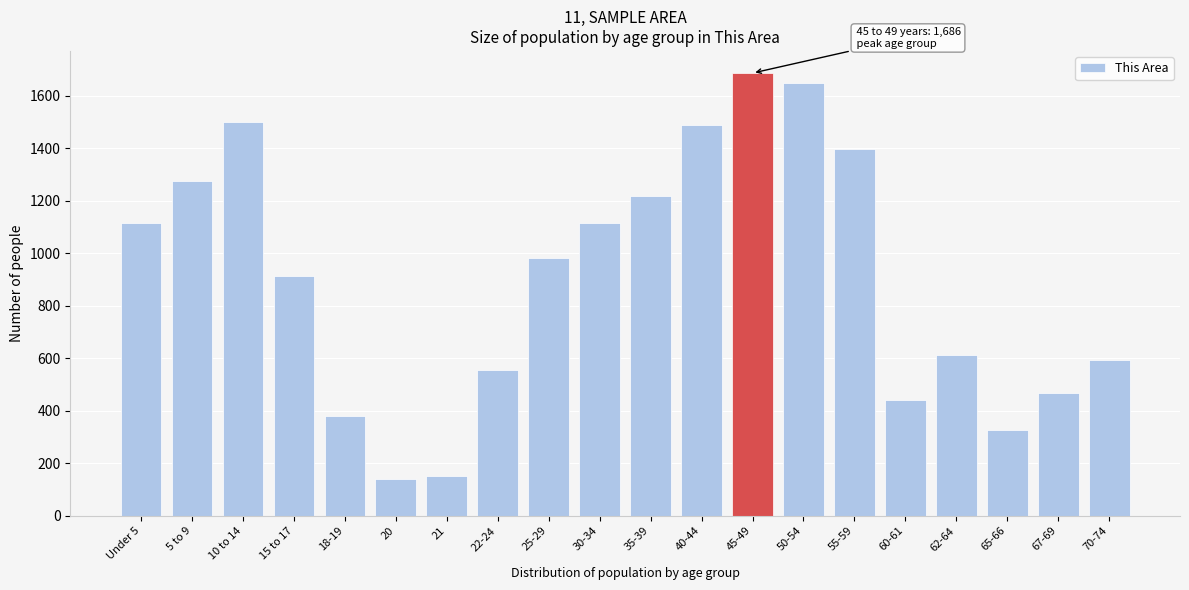

What is the change in value from 22-24 to 60-61?

-115